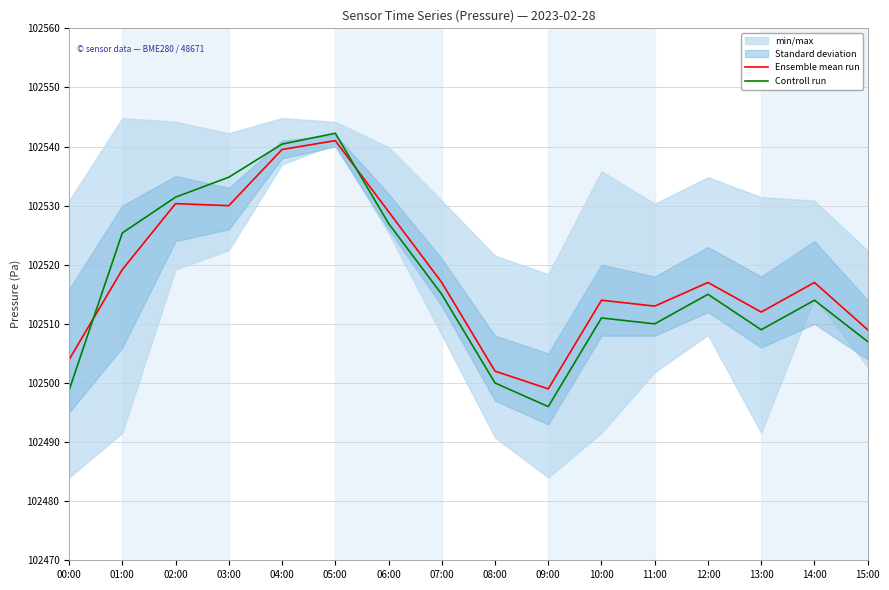

At how many categories does at least one series exceed 102518?

6